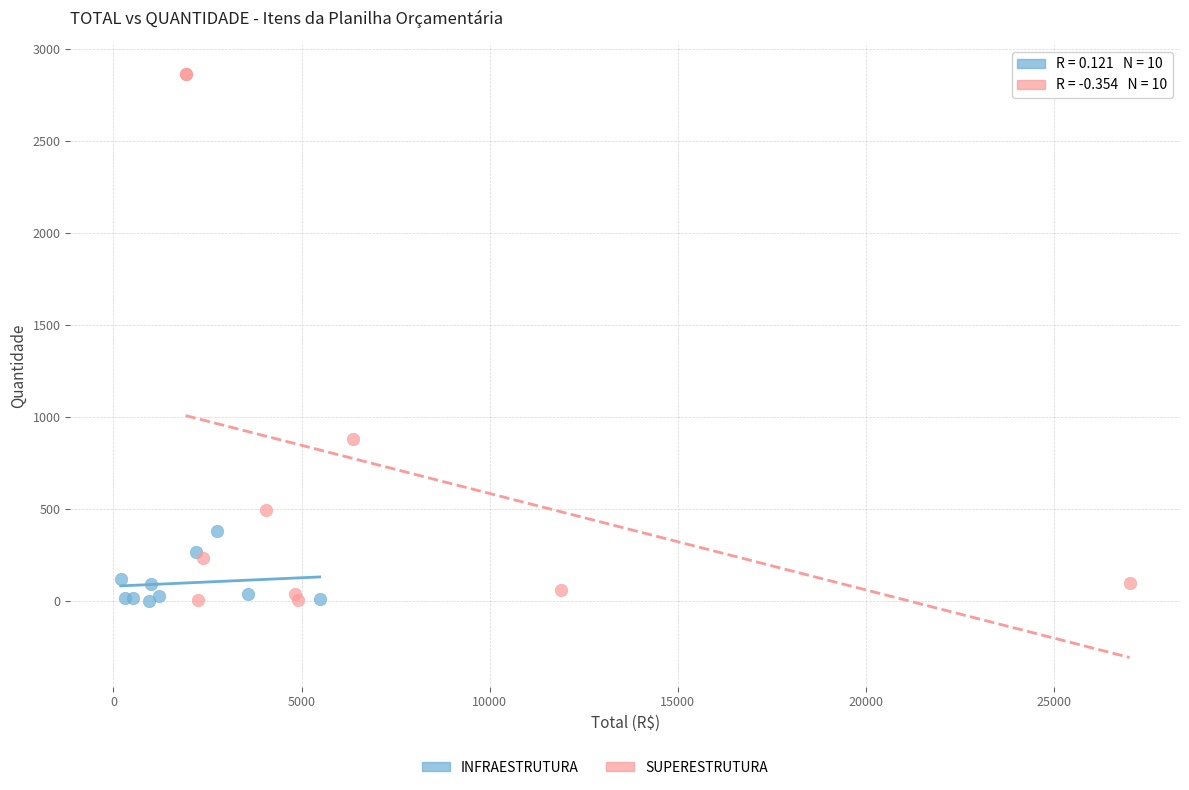

Which series has the largest Y range (max minus min)?

SUPERESTRUTURA